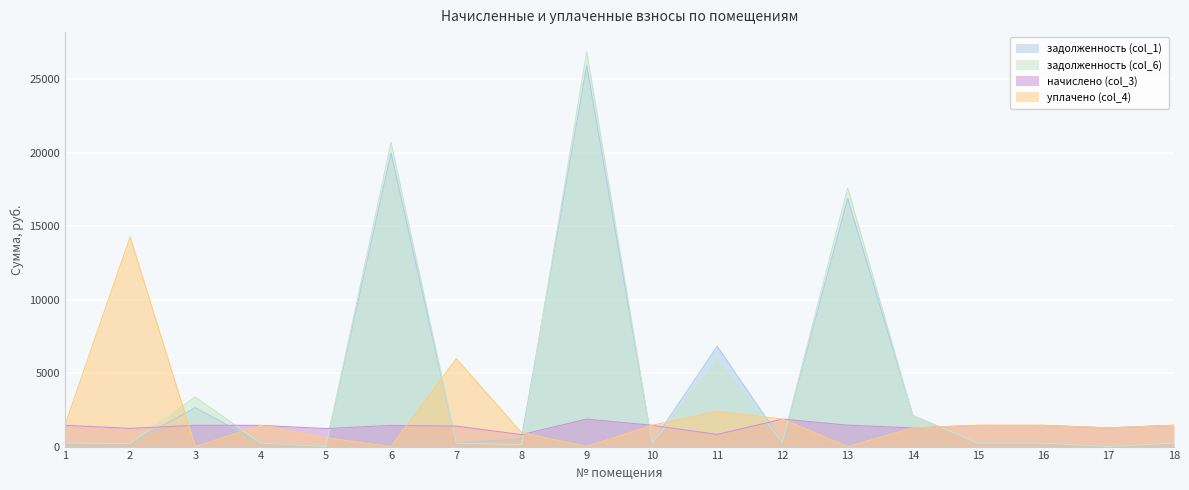

True or false: задолженность (col_6) and задолженность (col_1) cross at least once.

True